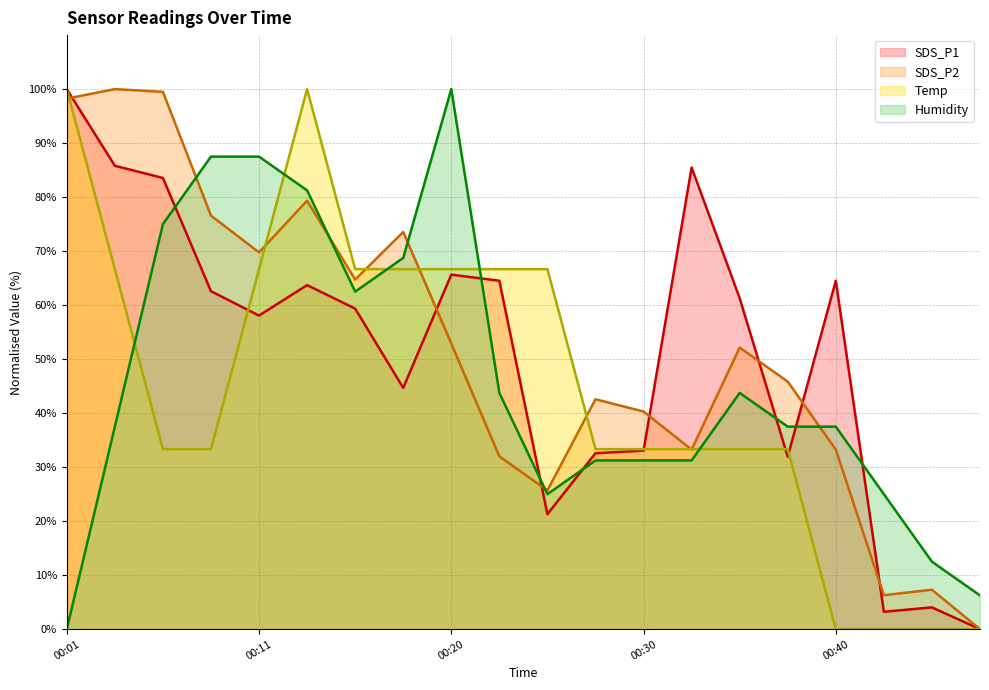

What is the value of the Humidity point at the 10th from the left?

43.7